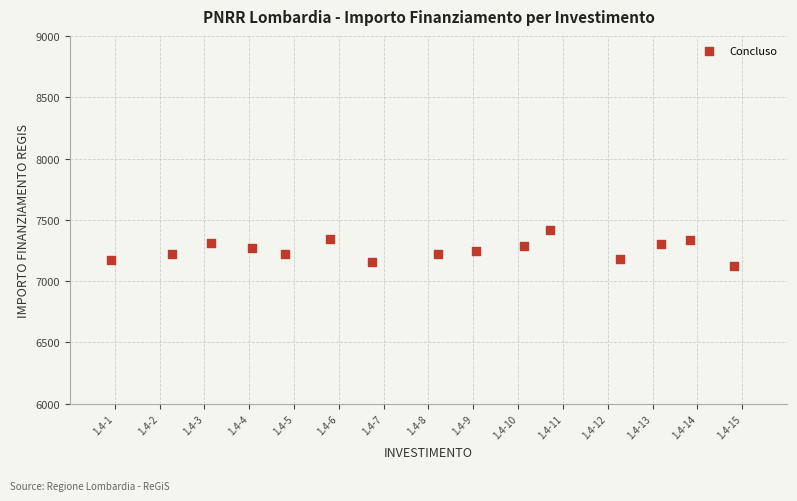

What is the range of X values (max minus min)?

13.9